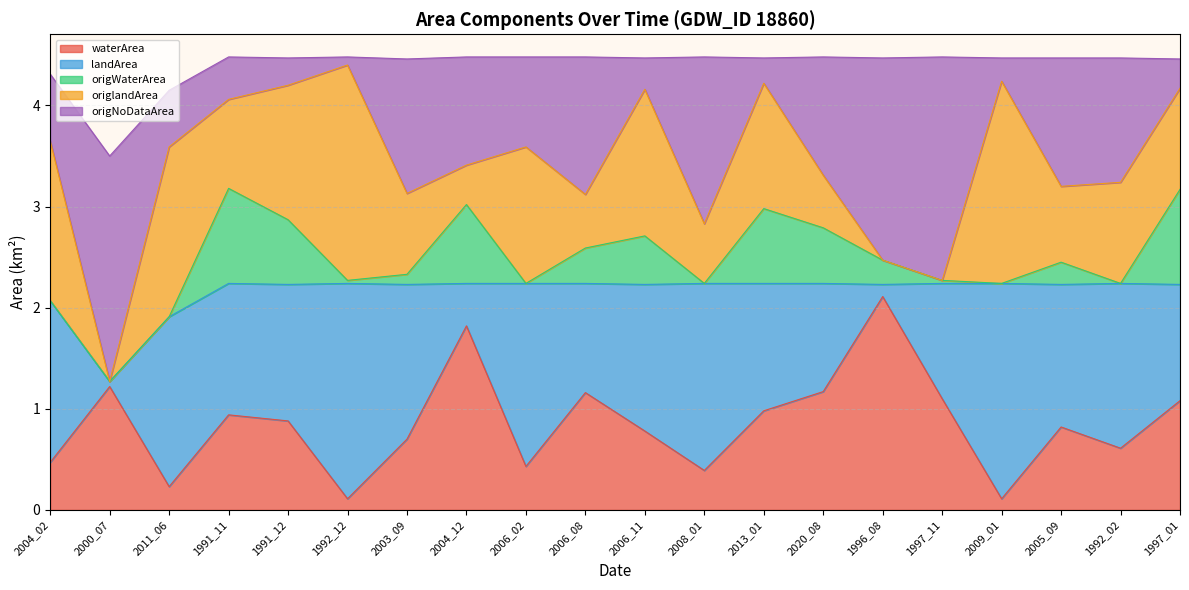

Rank the categories by landArea value from highest to lowest.

1992_12, 2009_01, 2008_01, 2006_02, 2011_06, 1992_02, 2004_02, 2003_09, 2006_11, 2005_09, 1991_12, 1991_11, 2013_01, 1997_01, 1997_11, 2006_08, 2020_08, 2004_12, 1996_08, 2000_07